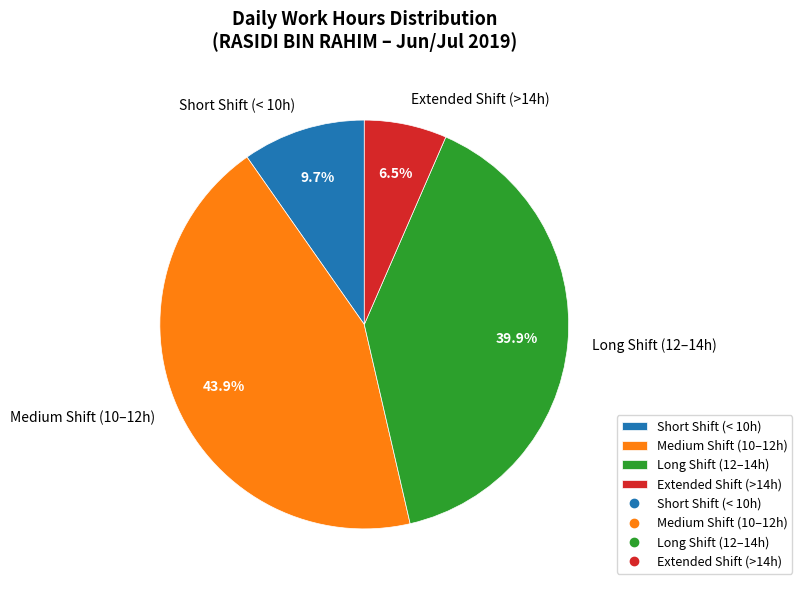

How much of the chart is everything except Short Shift (< 10h)?

90.3%